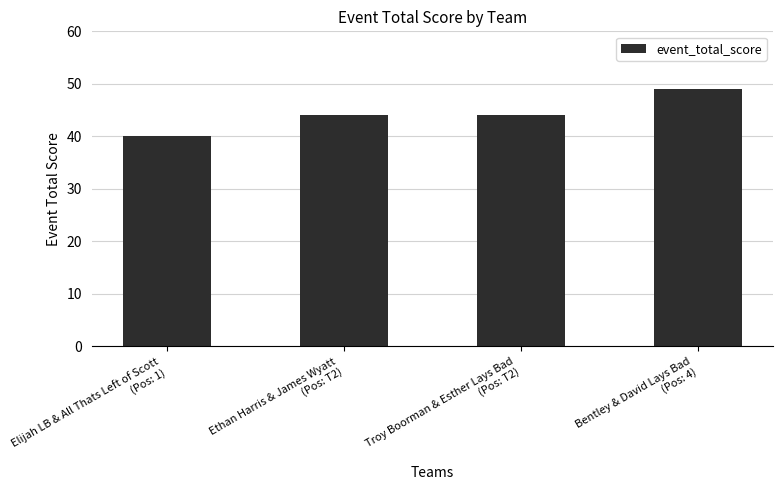

Which has a higher value, Elijah LB & All Thats Left of Scott
(Pos: 1) or Ethan Harris & James Wyatt
(Pos: T2)?

Ethan Harris & James Wyatt
(Pos: T2)